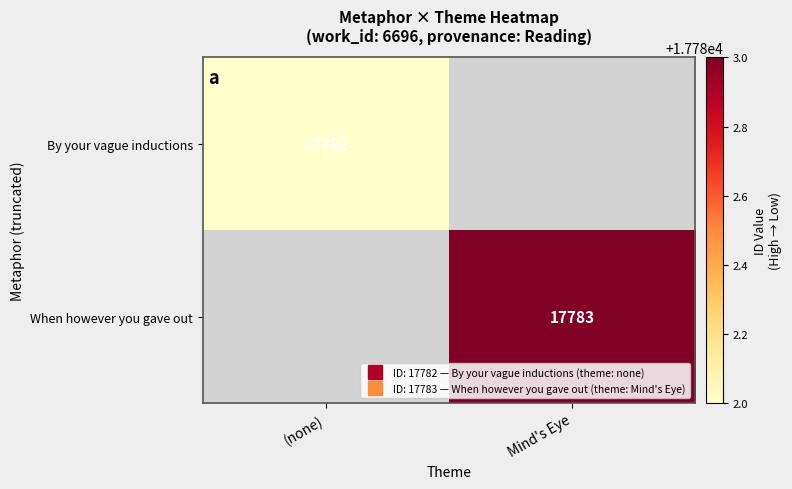

List the labels in order of By your vague inductions value, smallest first.

(none), Mind's Eye